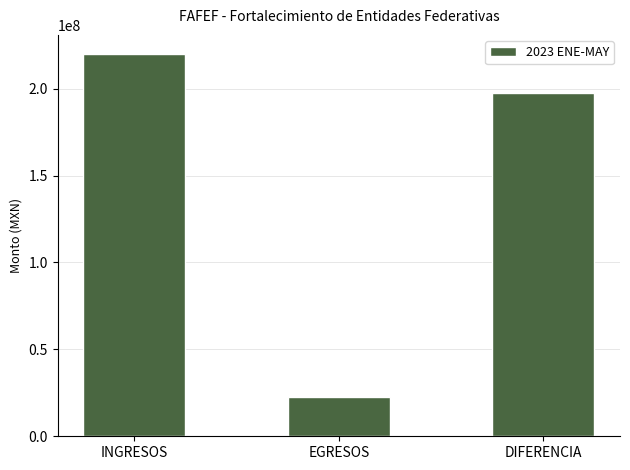

What is the label of the 2nd bar from the right?

EGRESOS